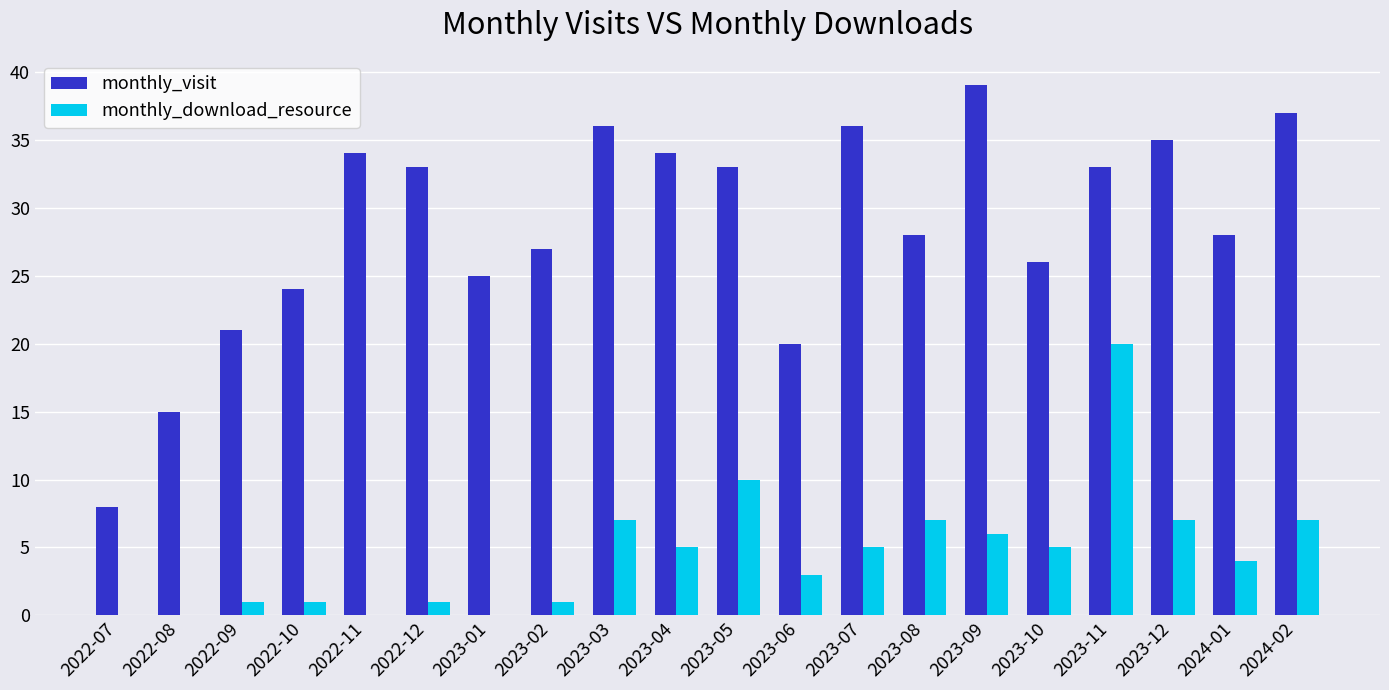

Is it true that monthly_visit equals 21 at 2023-03?

False